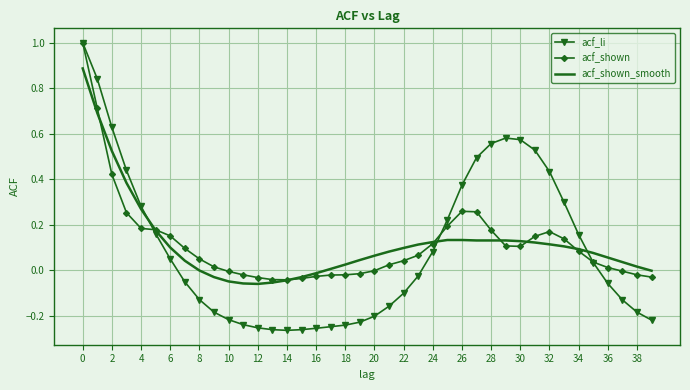

Which series has the widest spread of values?

acf_li